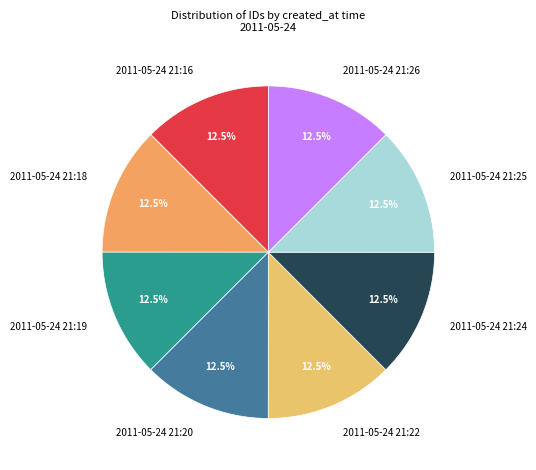

What percentage is NOT represented by 2011-05-24 21:24?

87.5%